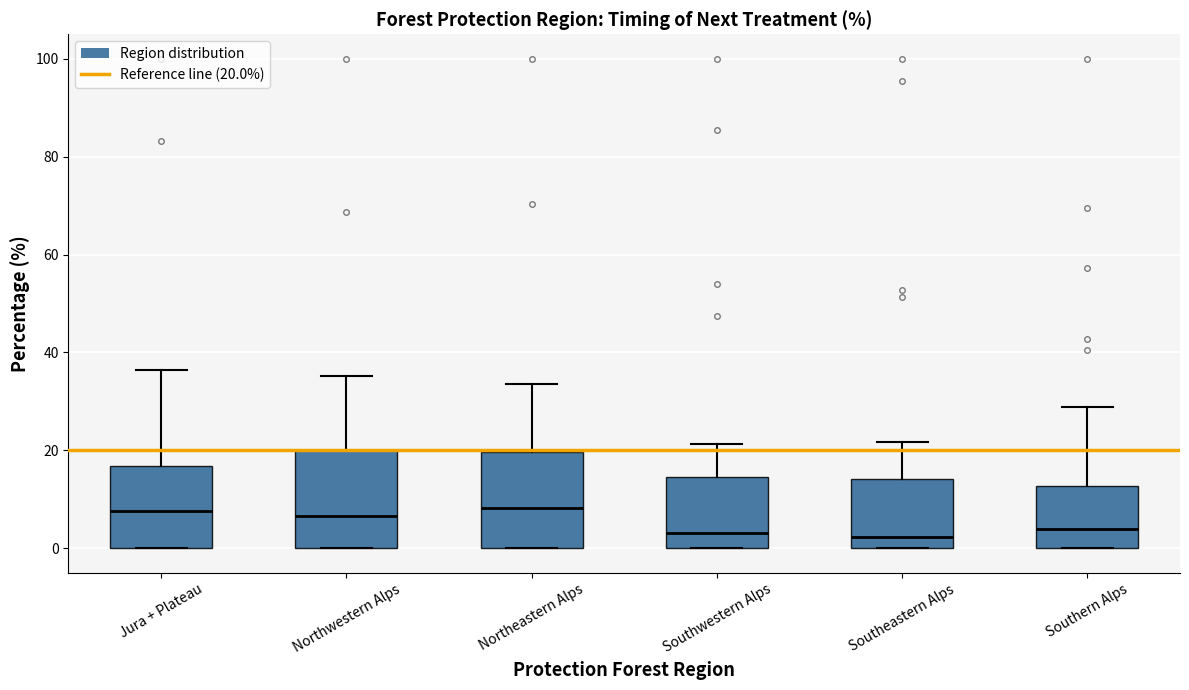

Where does the median line of the box for Jura + Plateau sit on the y-axis? The values are not printed on the chart, so give them approximately, as read against the axis.

8